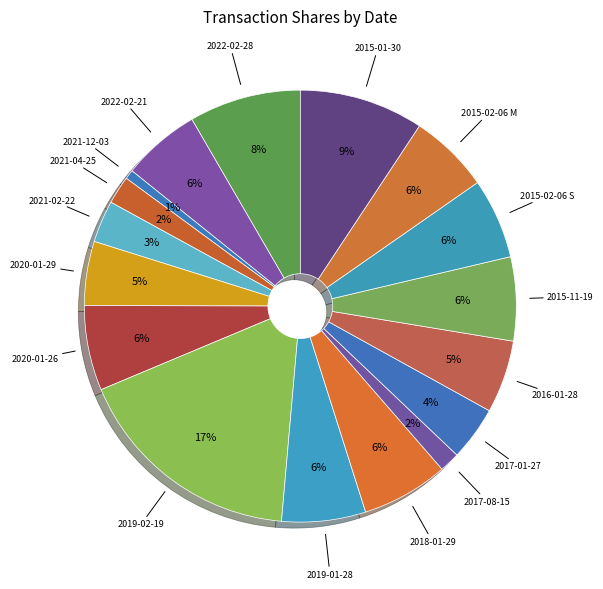

How many segments does this pie chart have?

17